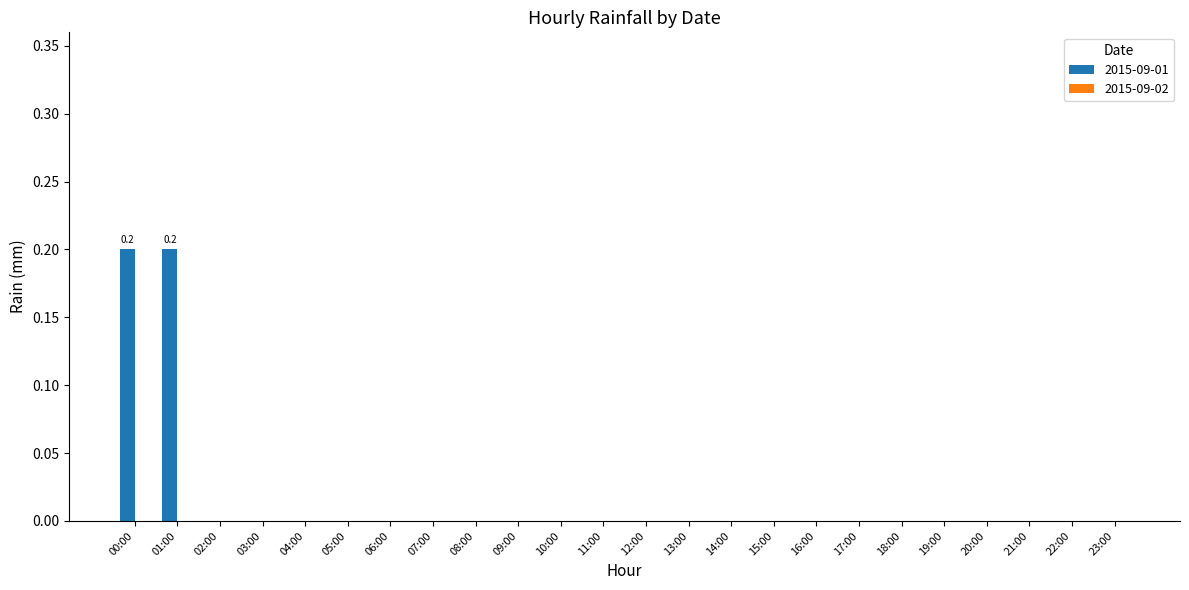

Does the chart contain stacked bars?

No